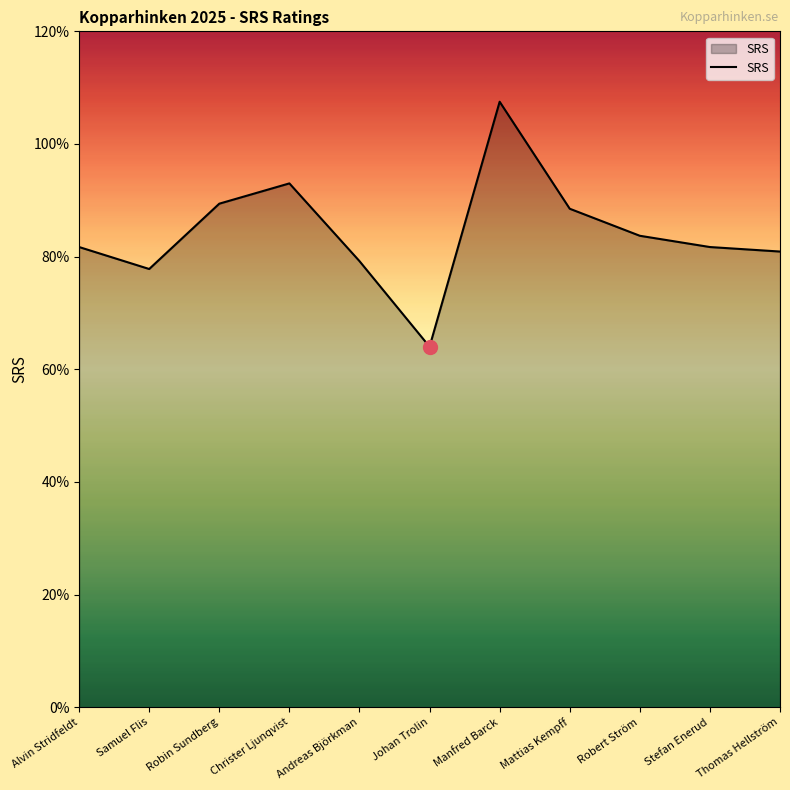

What is the maximum value shown in the chart?

1.1